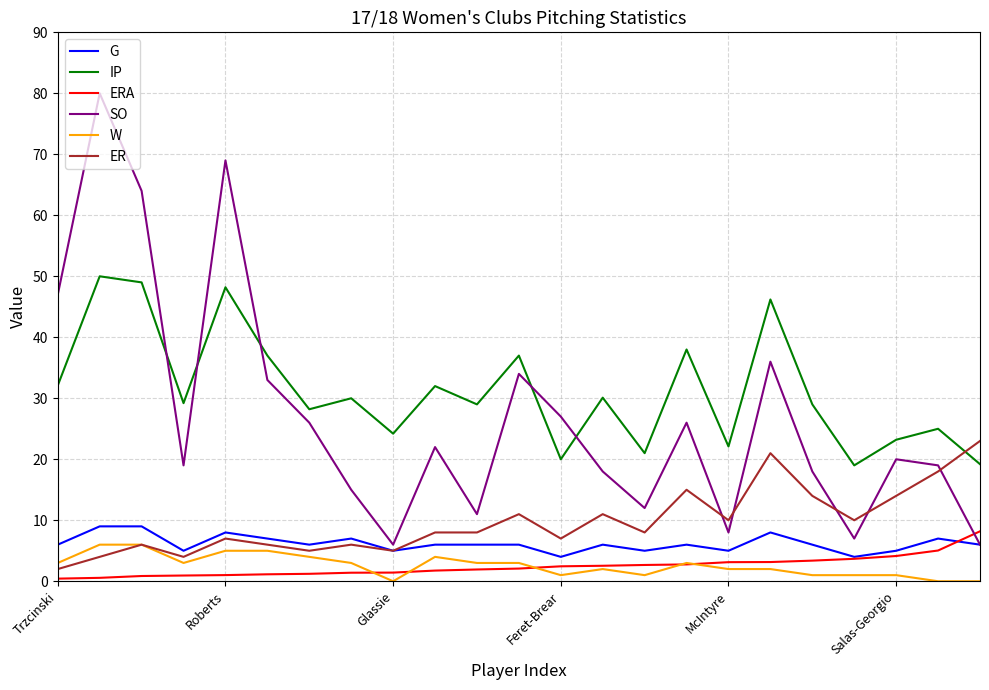

What is the difference between the second highest and second lowest values in the ERA series?

4.5